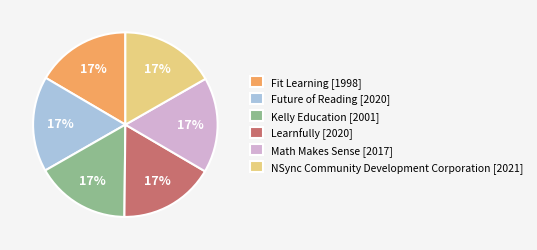

Approximately how many times larger is the value at Future of Reading [2020] compared to Kelly Education [2001]?

1.0